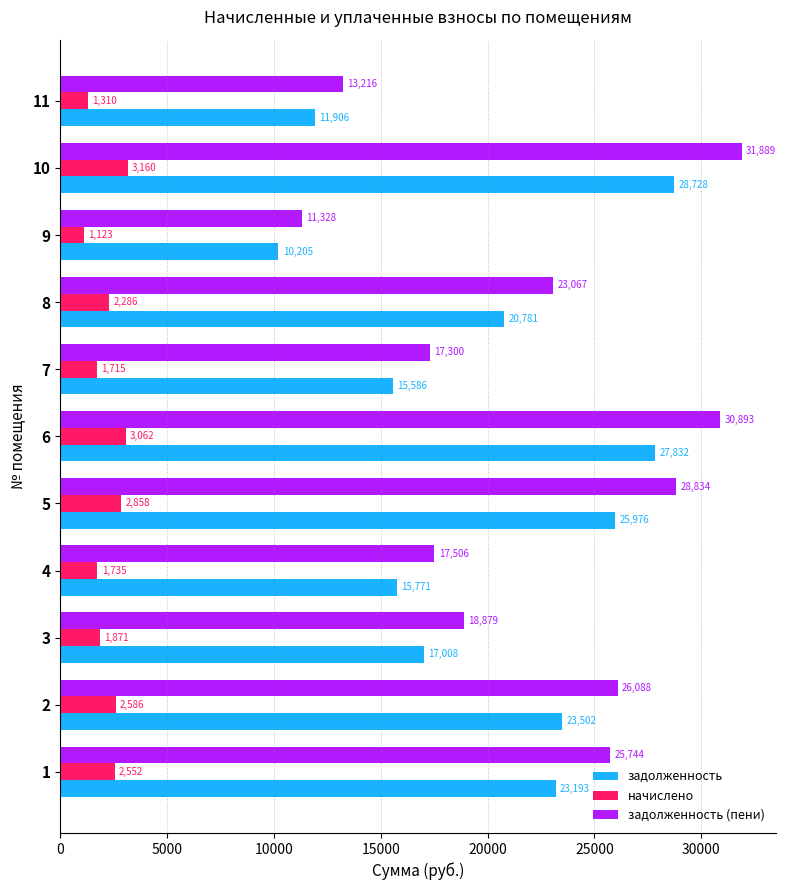

At which category is the sum across all series the highest?

10